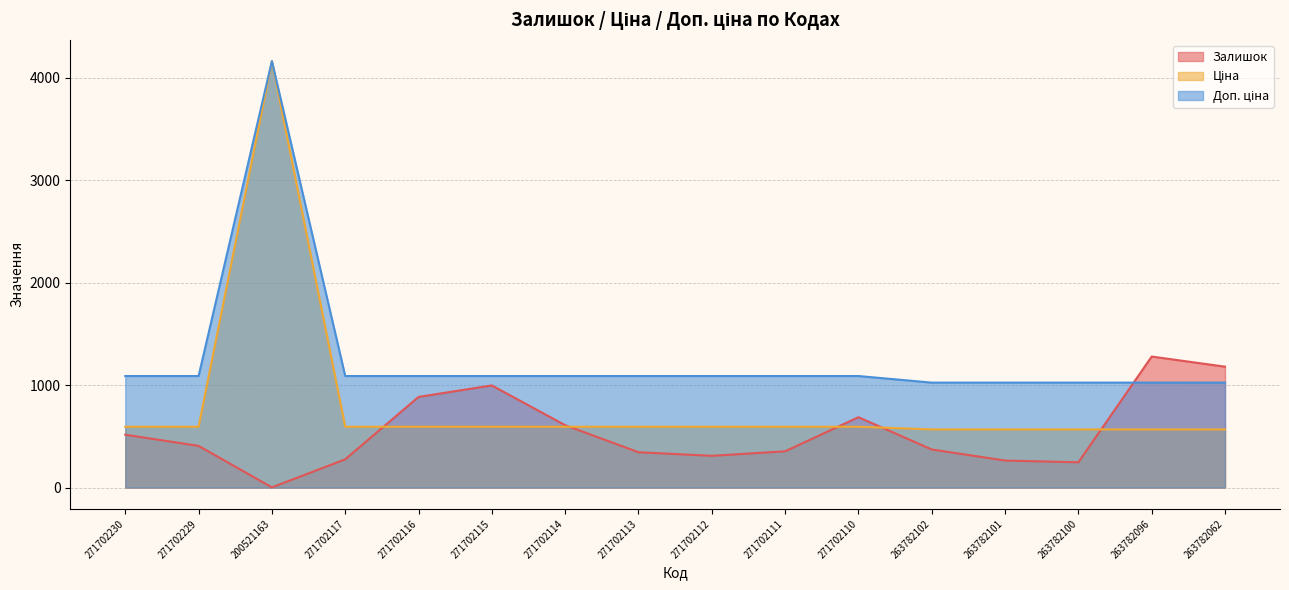

What position from the left is 271702111?

10